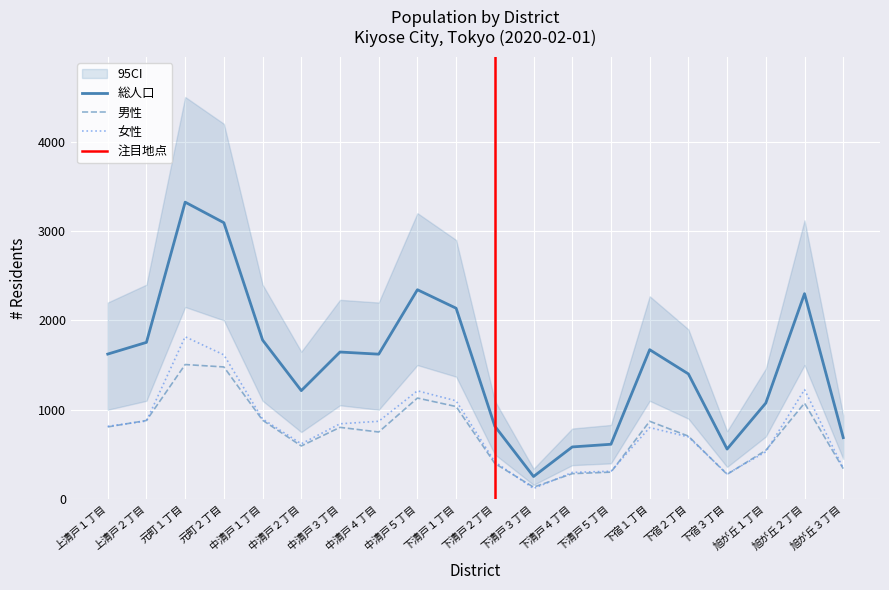

True or false: 総人口 and 女性 intersect in this chart.

False